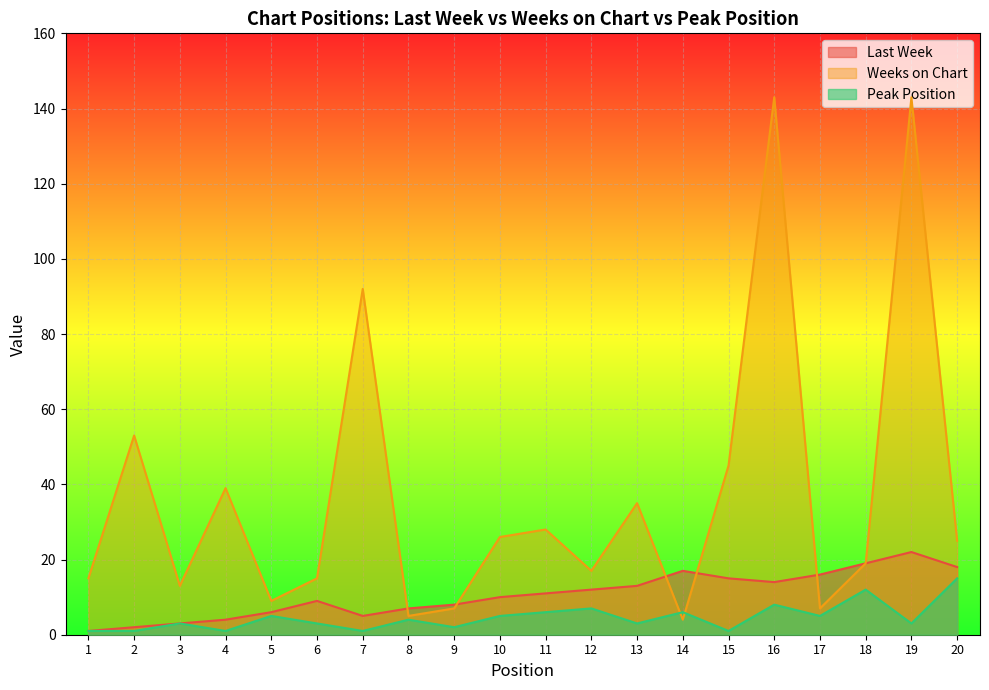

True or false: Weeks on Chart has more than 0 interior local peaks.

True